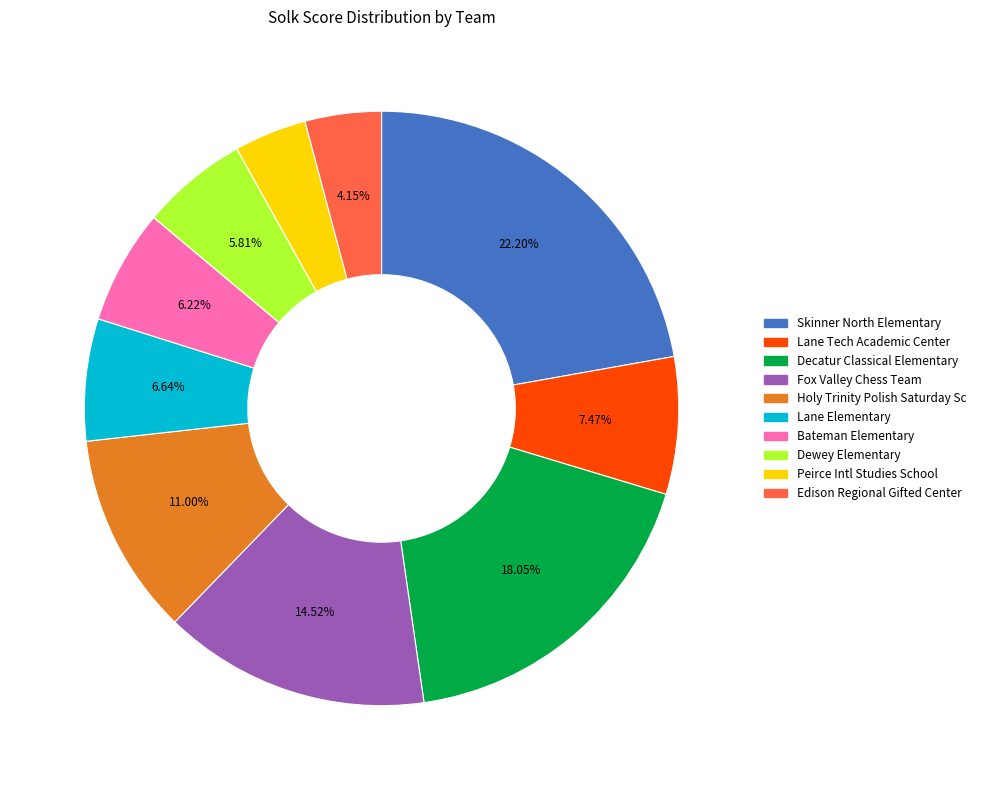

To the nearest percent, what is the difference between the largest and smallest slice percentages?

18%